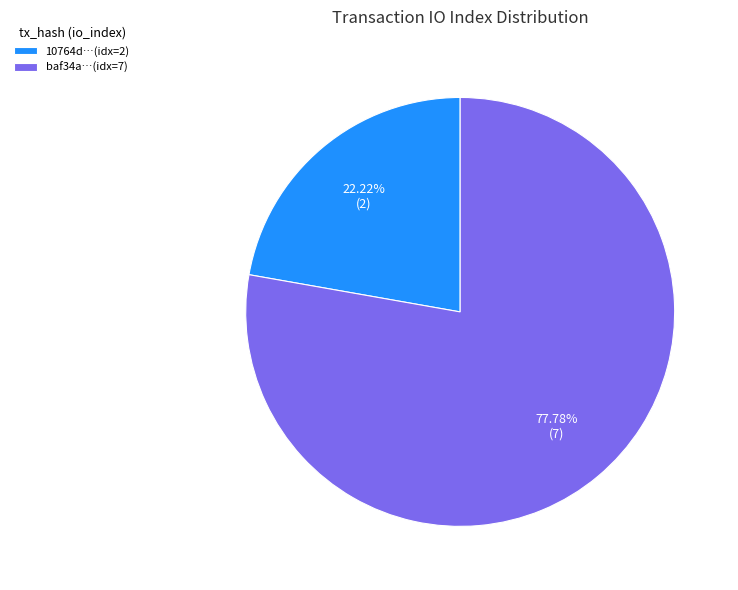

Rank the categories by value from lowest to highest.

10764d…(idx=2), baf34a…(idx=7)